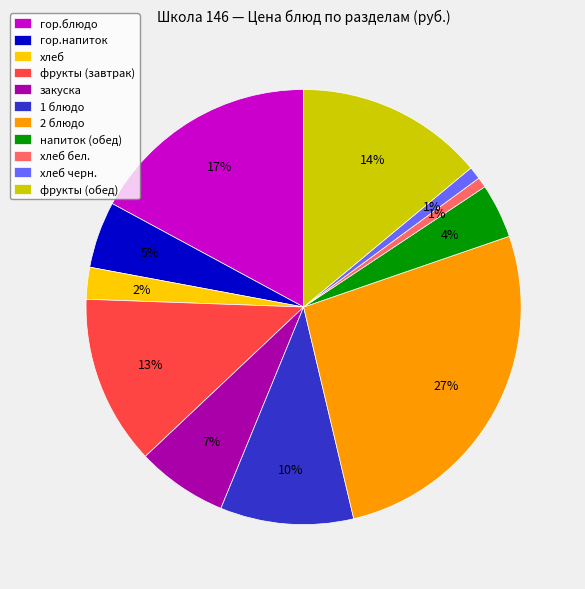

Which category has the biggest portion of the pie?

2 блюдо